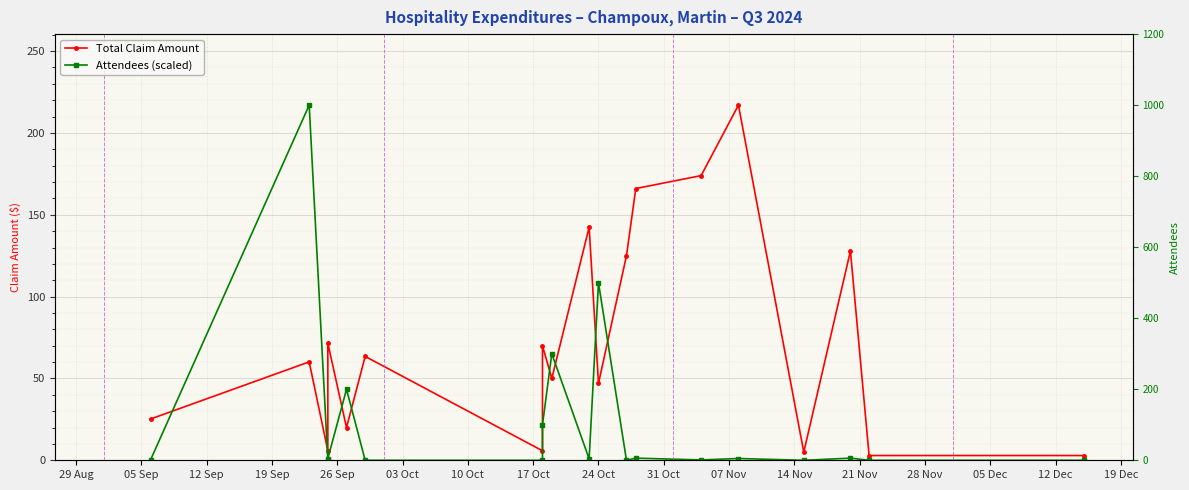

After their last crossing, which series has the higher values: Total Claim Amount or Attendees (scaled)?

Total Claim Amount